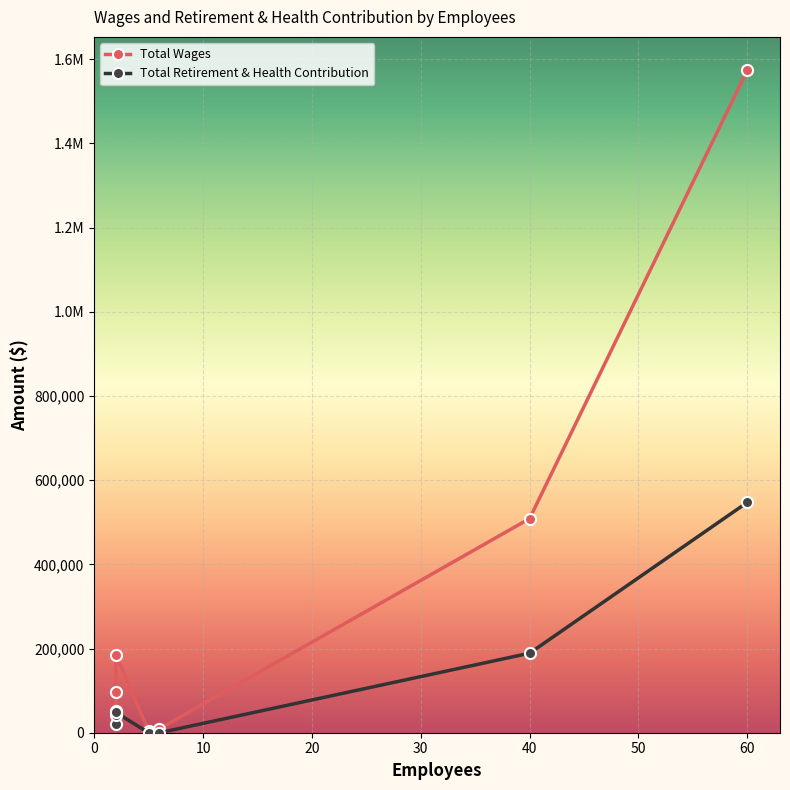

At which category is the sum across all series the highest?

60